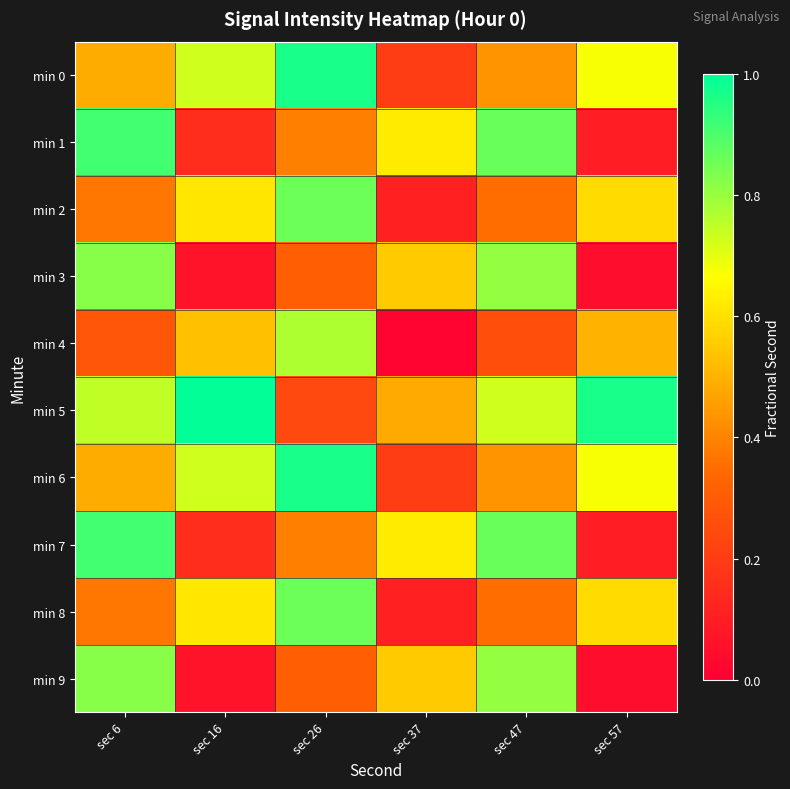

Rank the series at sec 57 from highest to lowest value.

min 5, min 0, min 6, min 2, min 8, min 4, min 1, min 7, min 3, min 9